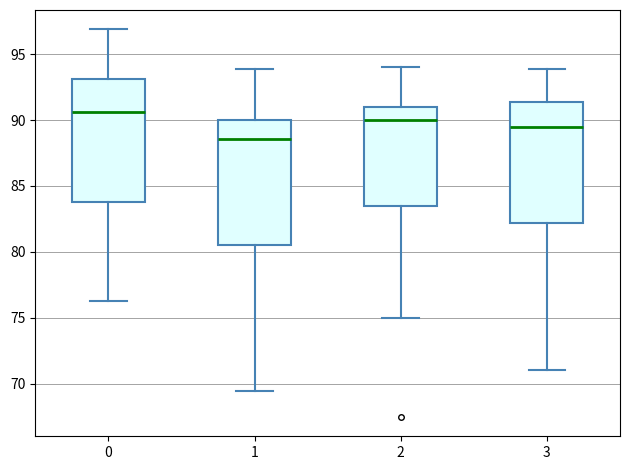

Reading left to right, read every box against the y-axis: the position of its median line, the range the box covers, and the ends of its whiskers. The values are not printed on the chart, so give them approximately, as read against the axis.

0: median 90.5, box 84.0 to 93.0, whiskers 76.5 to 97.0
1: median 88.5, box 80.5 to 90.0, whiskers 69.5 to 94.0
2: median 90.0, box 83.5 to 91.0, whiskers 75.0 to 94.0
3: median 89.5, box 82.0 to 91.5, whiskers 71.0 to 94.0